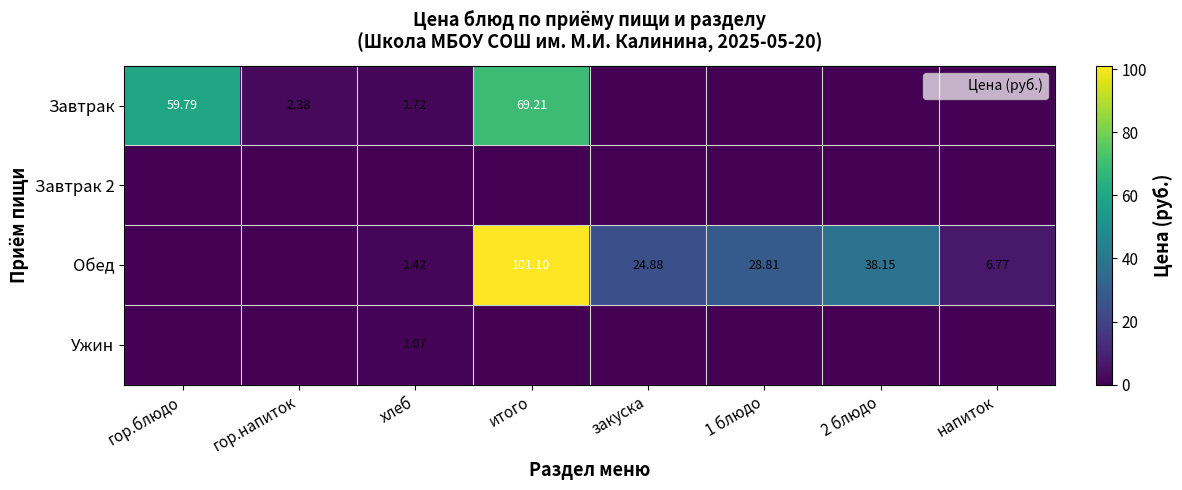

At which label does Обед reach its minimum?

гор.блюдо